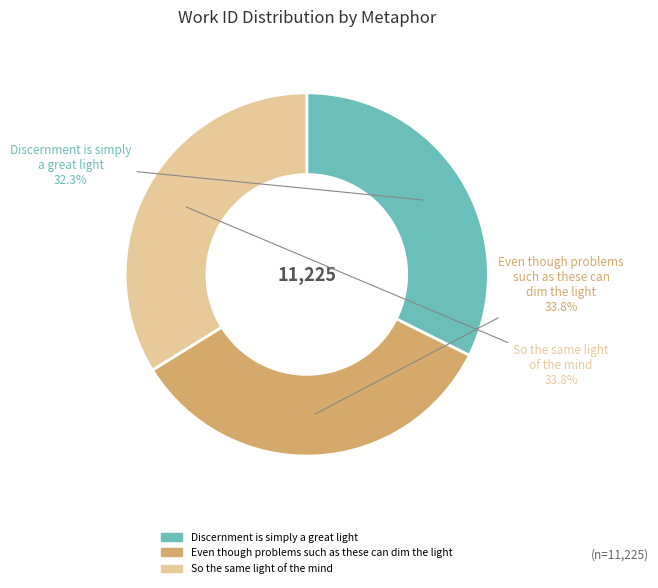

Do Even though problems such as these can dim the light and So the same light of the mind together represent more than half of the pie?

Yes